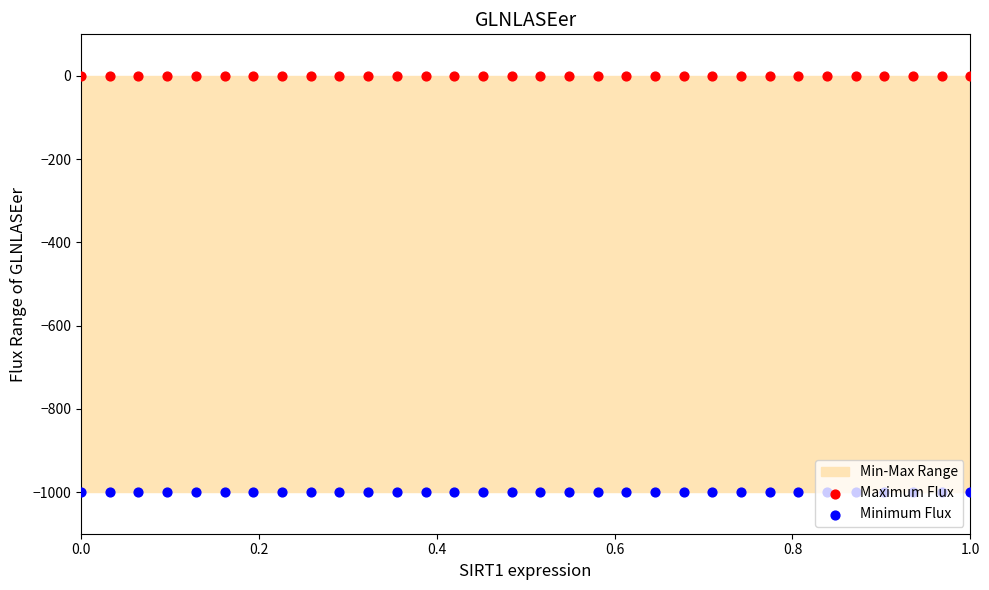

Which series has the largest total across all categories?

Maximum Flux